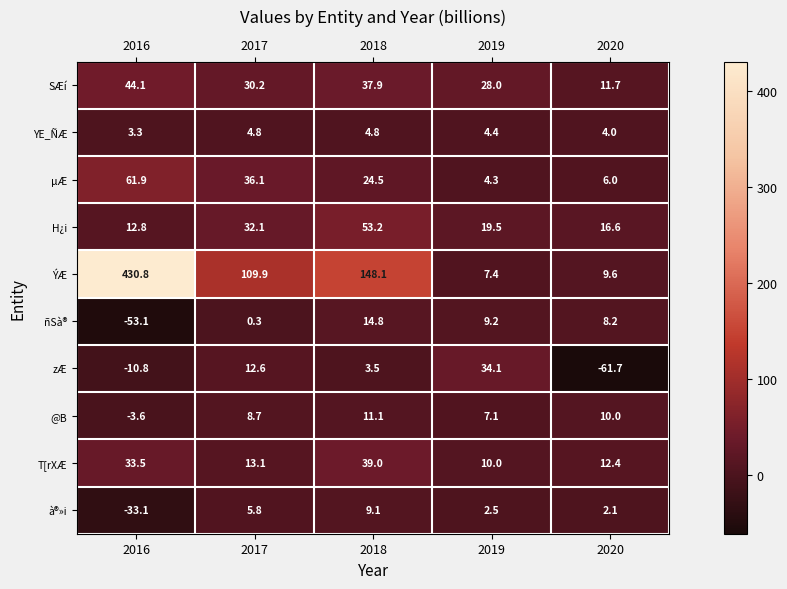

What is the difference between the maximum and minimum values in the T[rXÆ series?

29.0